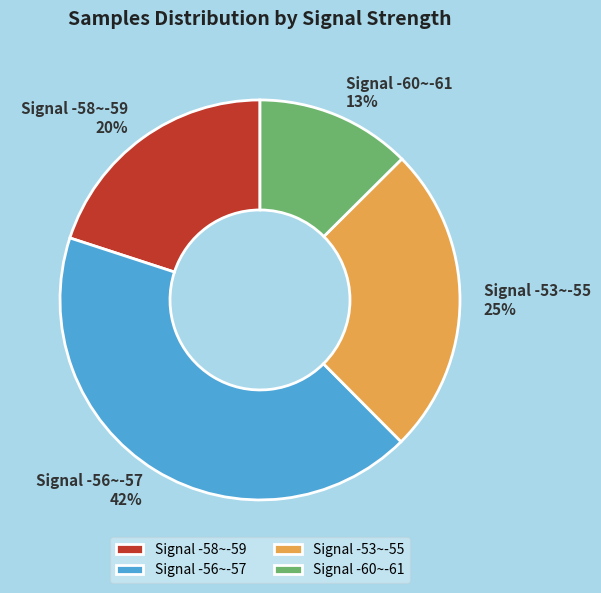

Do Signal -58~-59 and Signal -56~-57 together represent more than half of the pie?

Yes